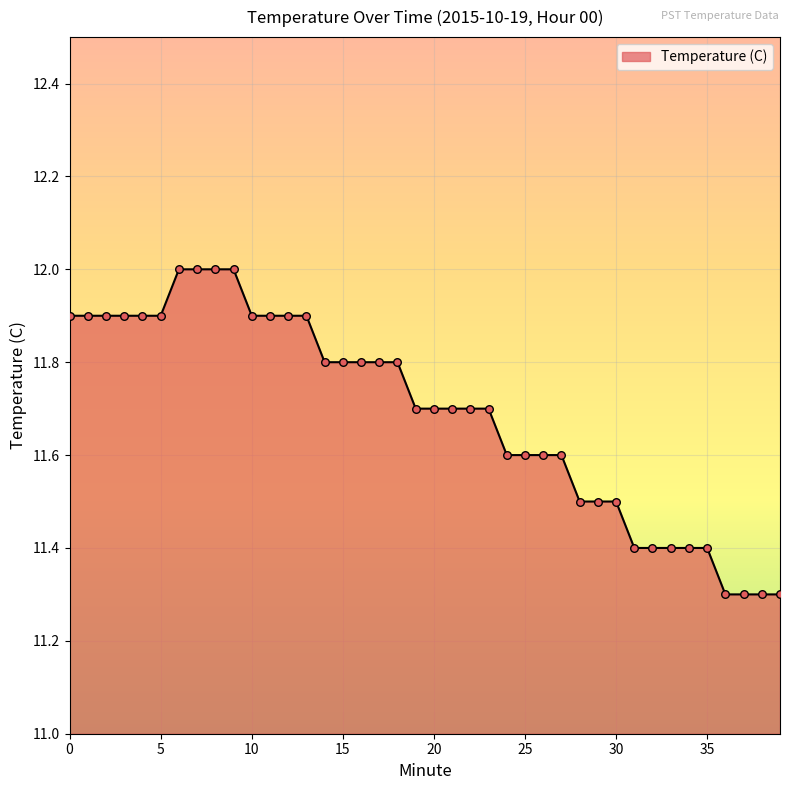

What is the maximum value shown in the chart?

12.0